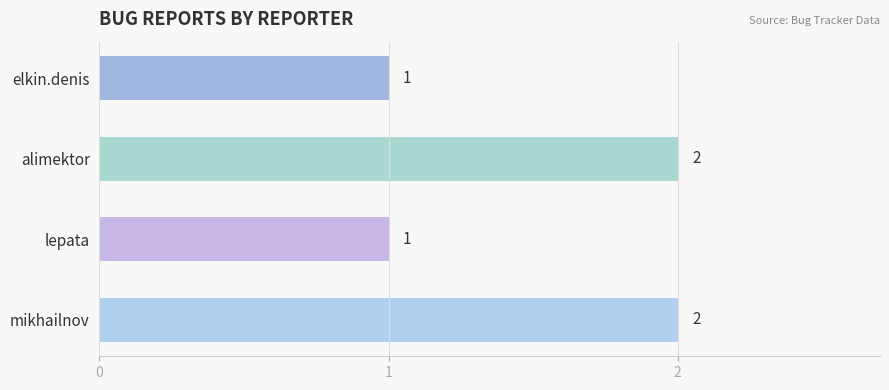

Count the values in the range 1 to 2.

4